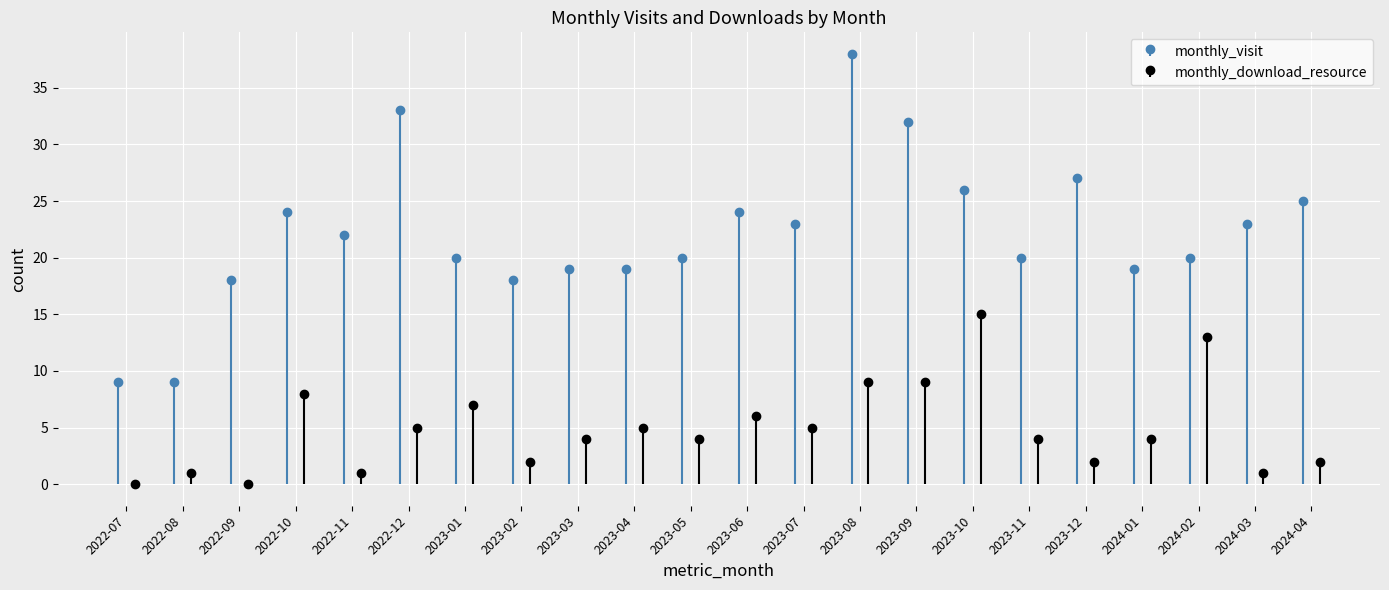

At which category is the sum across all series the highest?

2023-08